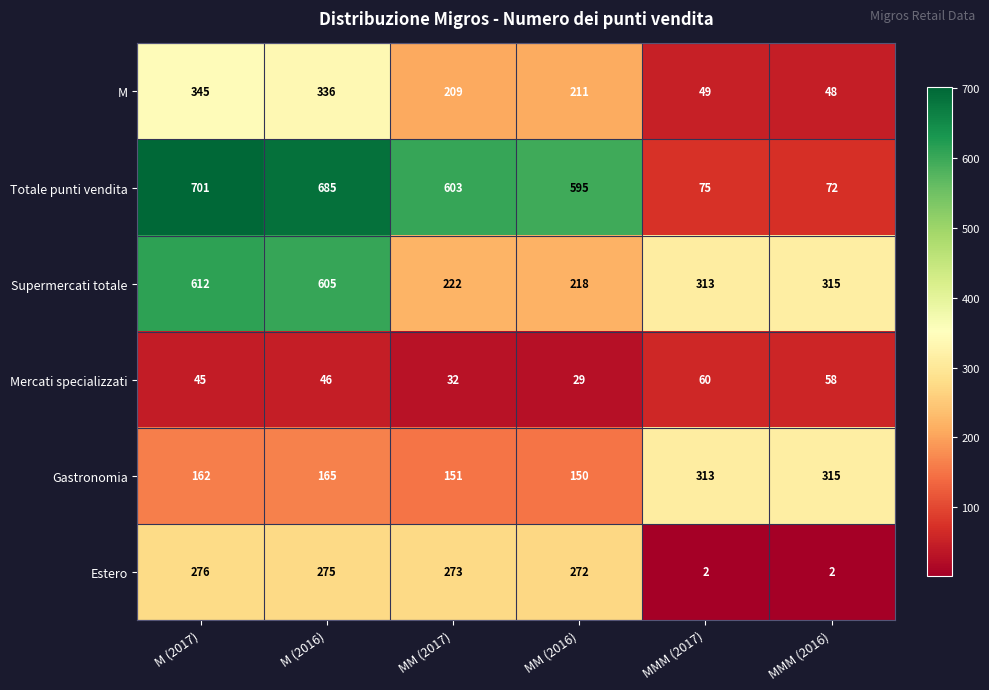

What is the difference between the maximum and second lowest values in the Totale punti vendita series?

626